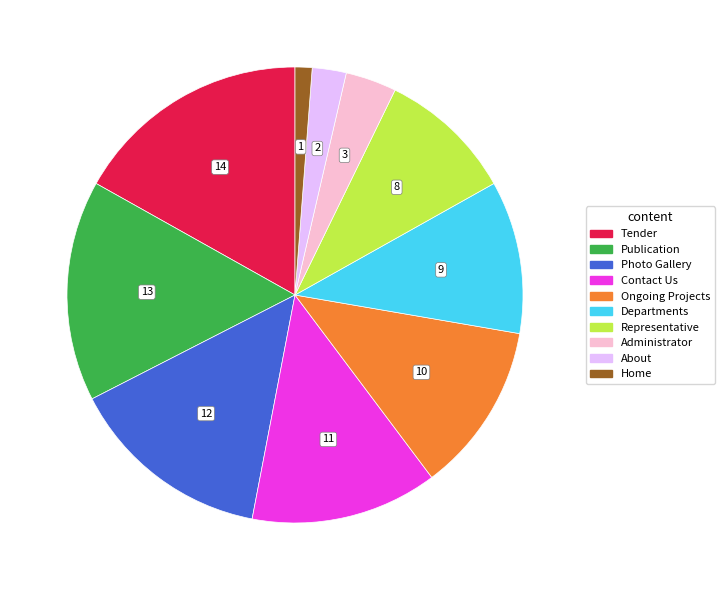

Rank the categories by value from lowest to highest.

Home, About, Administrator, Representative, Departments, Ongoing Projects, Contact Us, Photo Gallery, Publication, Tender